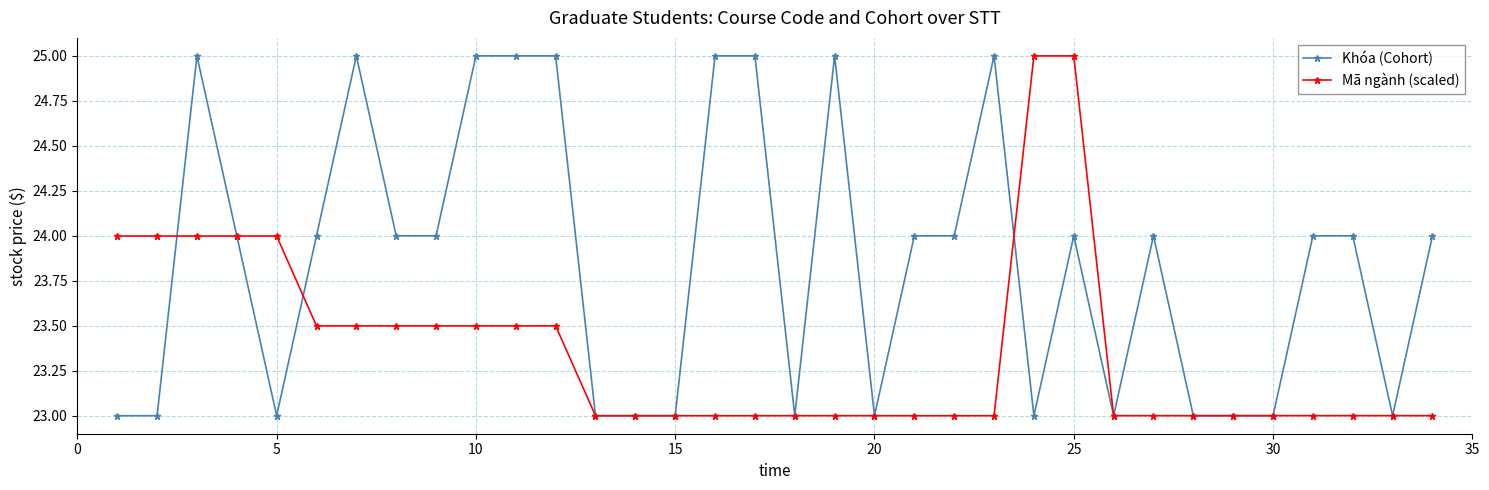

What is the difference between the maximum and minimum values in the Khóa (Cohort) series?

2.0